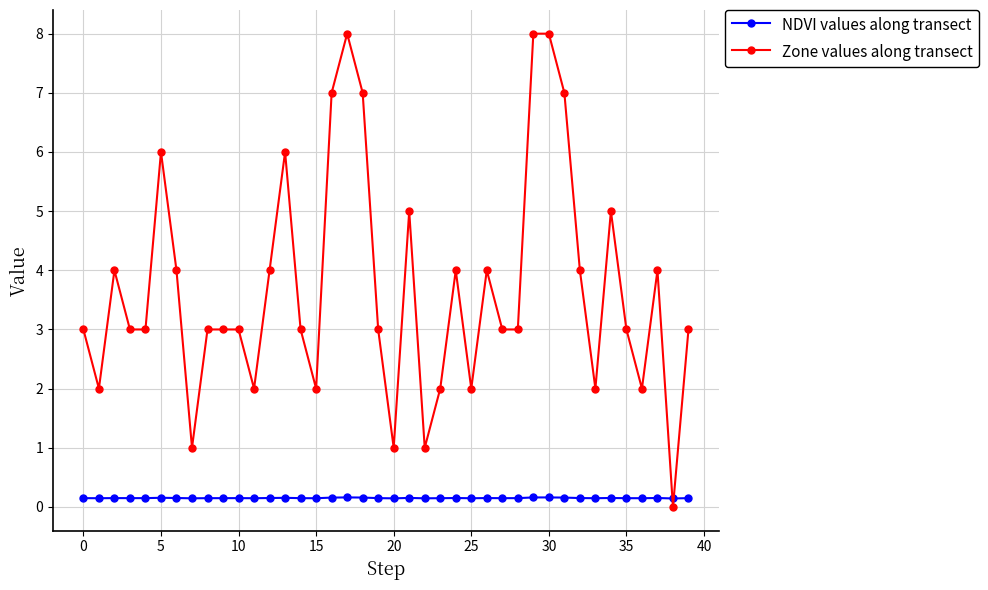

Count the number of categories in the chart.

40